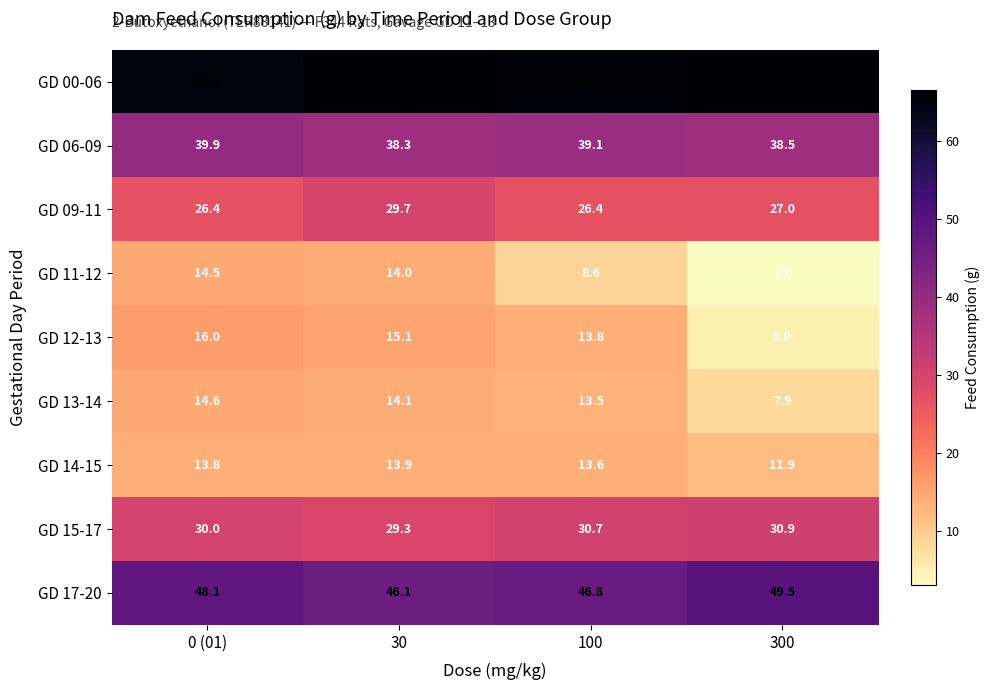

Which category has the highest value across all series?

300